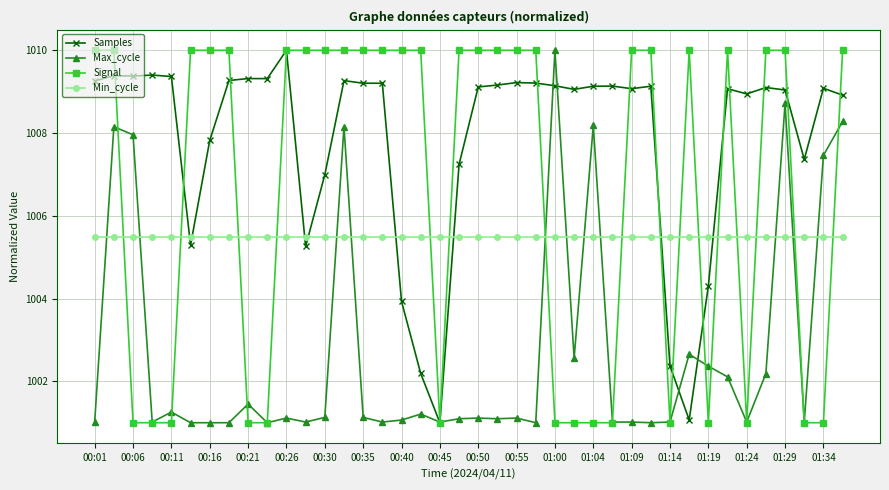

List the series in order of their overall mean, highest first.

Samples, Signal, Min_cycle, Max_cycle